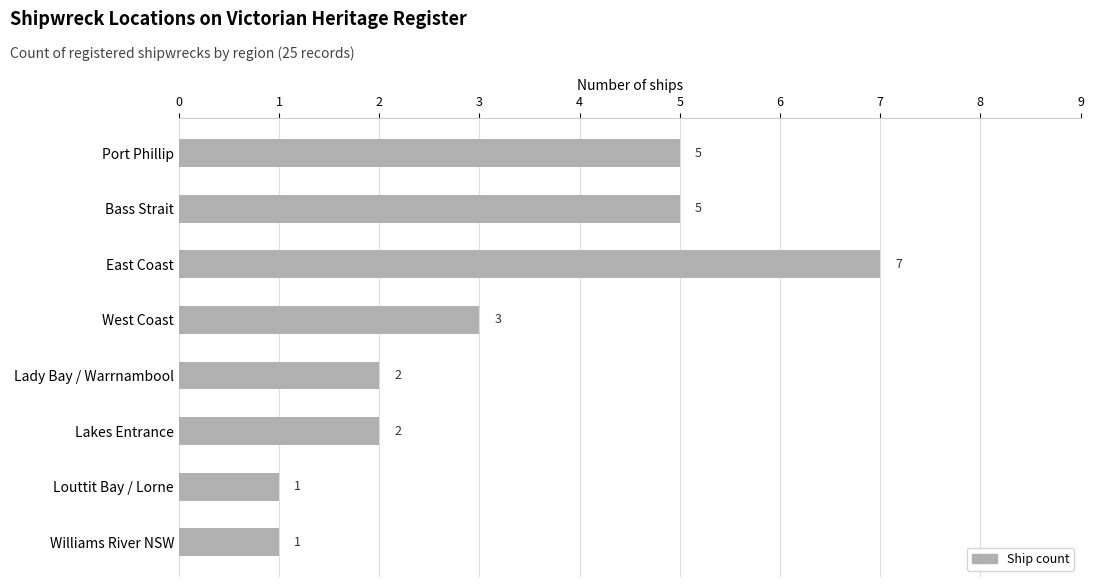

What is the greatest value displayed?

7